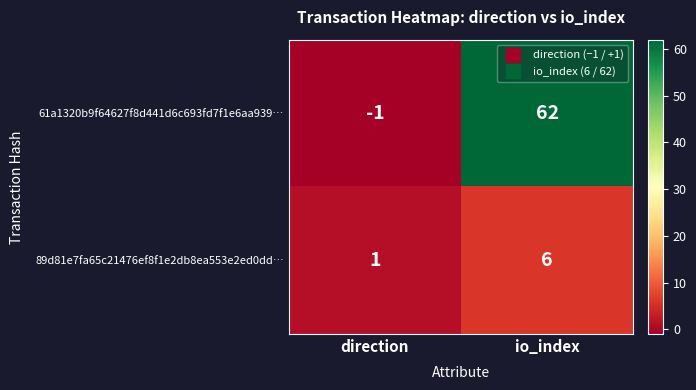

Rank the series at io_index from highest to lowest value.

61a1320b9f64627f8d441d6c693fd7f1e6aa939…, 89d81e7fa65c21476ef8f1e2db8ea553e2ed0dd…